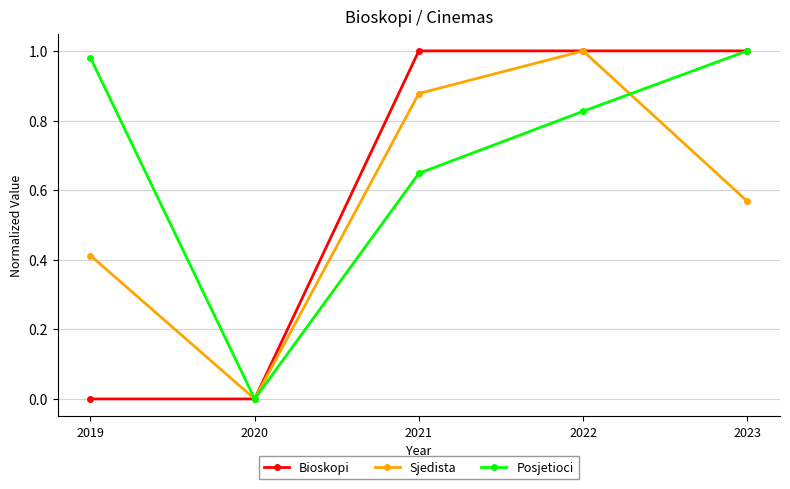

Rank the series at 2021 from lowest to highest value.

Posjetioci, Sjedista, Bioskopi